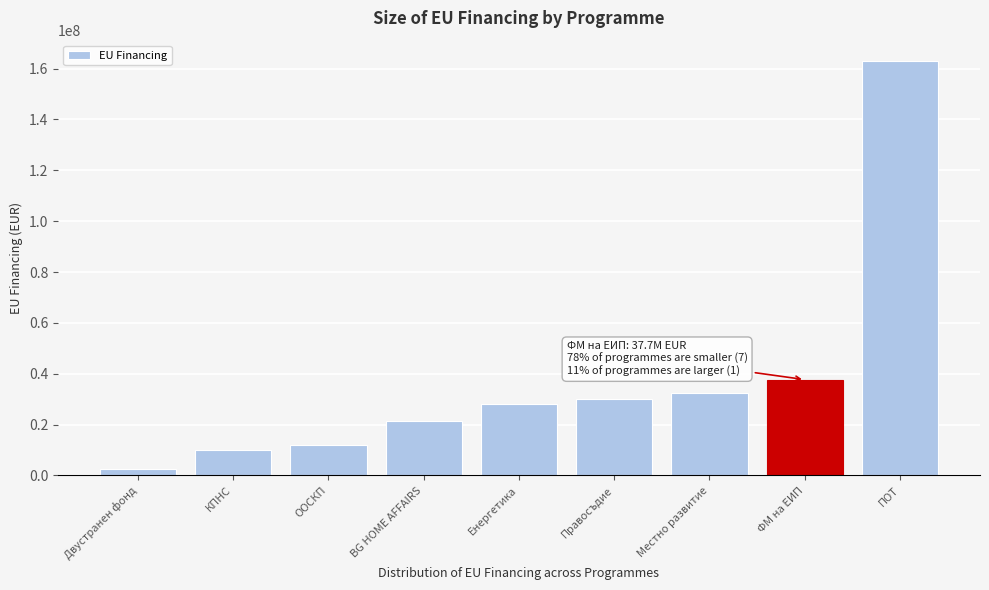

Reading left to right, extract all data points from this chart.

Двустранен фонд=2602000.2	КПНС=10000000.0	ООСКП=11969816.2	BG HOME AFFAIRS=21499670.5	Енергетика=28000000.0	Правосъдие=29999539.8	Местно развитие=32604347.1	ФМ на ЕИП=37714867.8	ПОТ=162855769.7